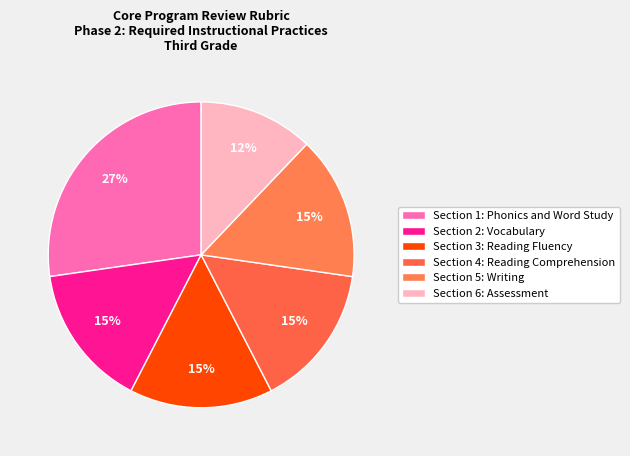

Count the number of slices in the pie.

6